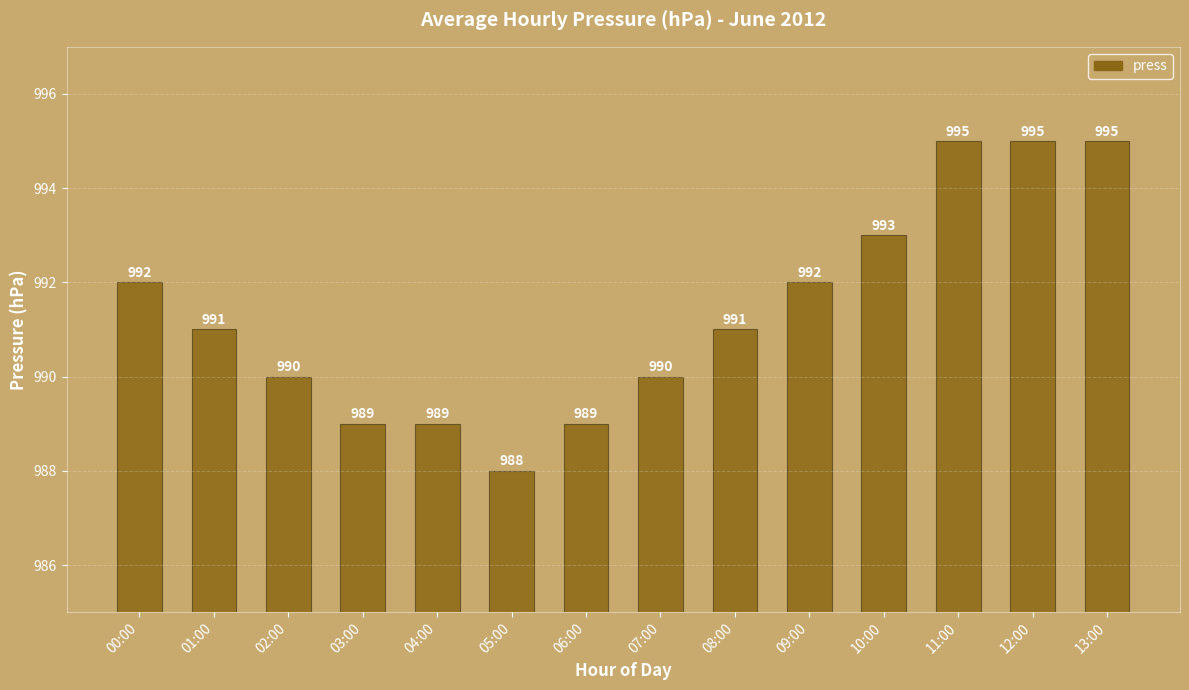

Approximately how many times larger is the value at 11:00 compared to 04:00?

1.0